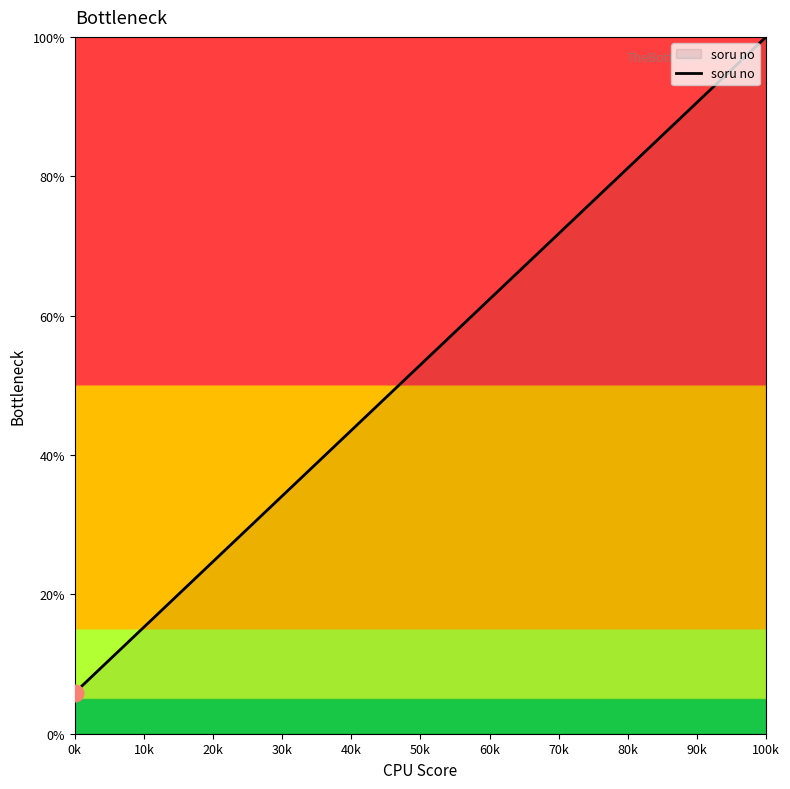

What is the maximum value shown in the chart?

100.0